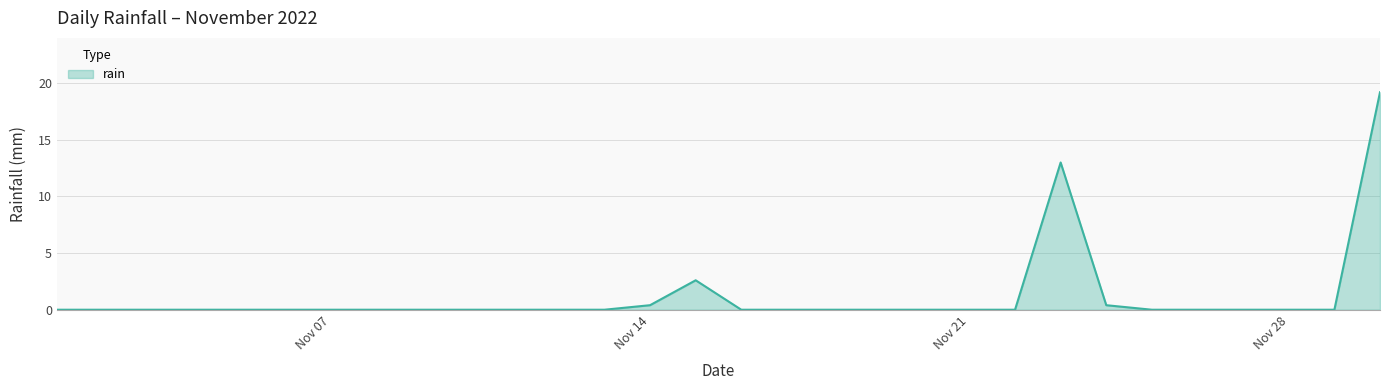

Count the number of categories in the chart.

30